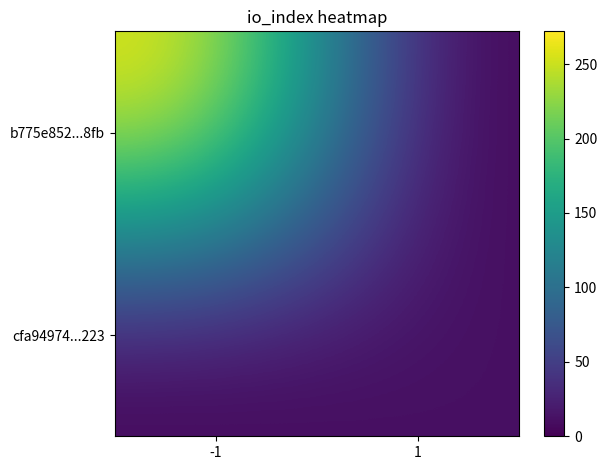

Which series has the largest range (max minus min)?

b775e852...8fb